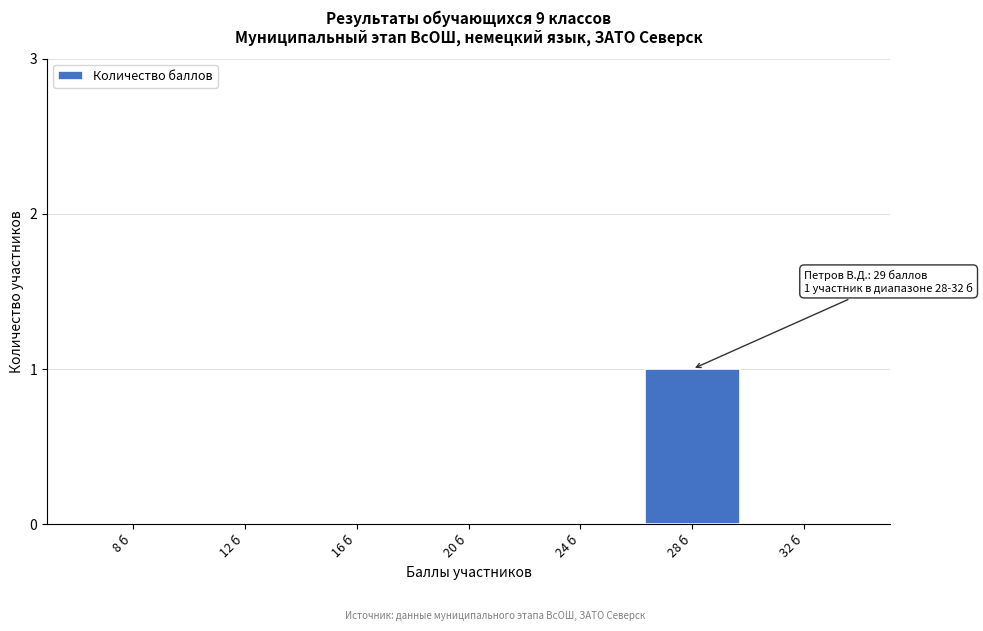

Reading left to right, list all the values displayed in this chart.

8 б=0	12 б=0	16 б=0	20 б=0	24 б=0	28 б=1	32 б=0